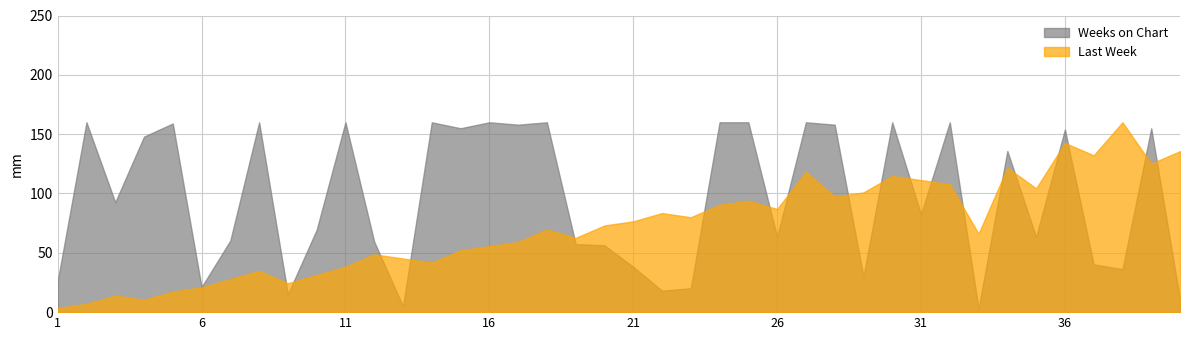

At how many categories does at least one series exceed 126?

22